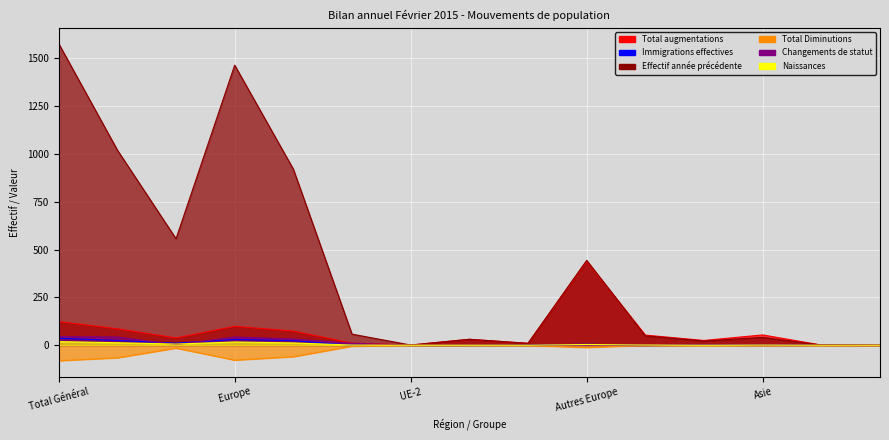

What are all the series names shown in the legend?

Total augmentations, Immigrations effectives, Effectif année précédente, Total Diminutions, Changements de statut, Naissances